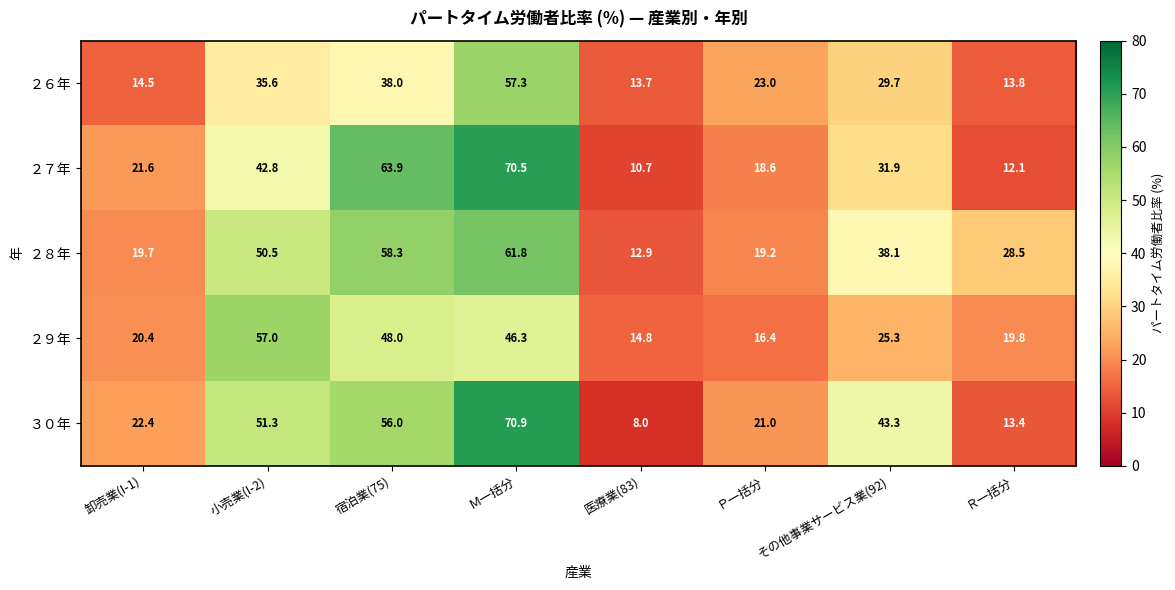

At which label is ２９年 closest to 35?

その他事業サービス業(92)